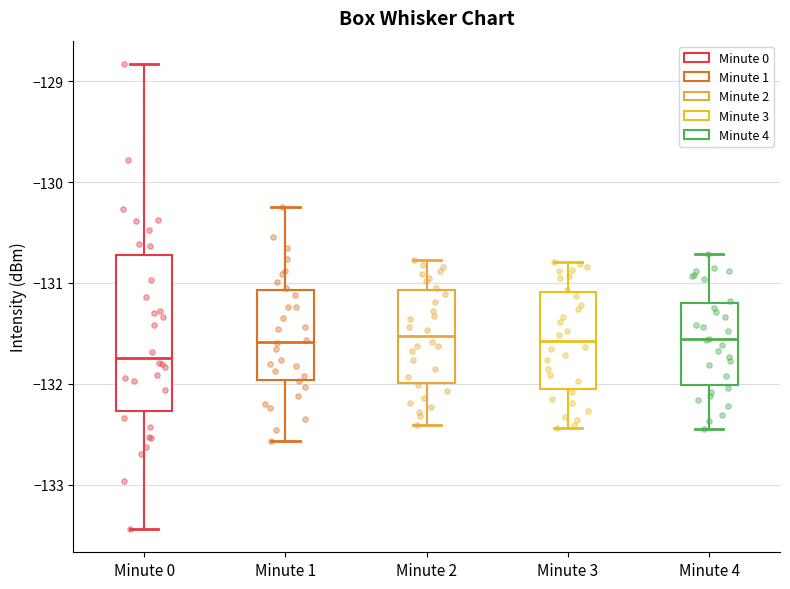

Which box's median line is the lowest?

Minute 0